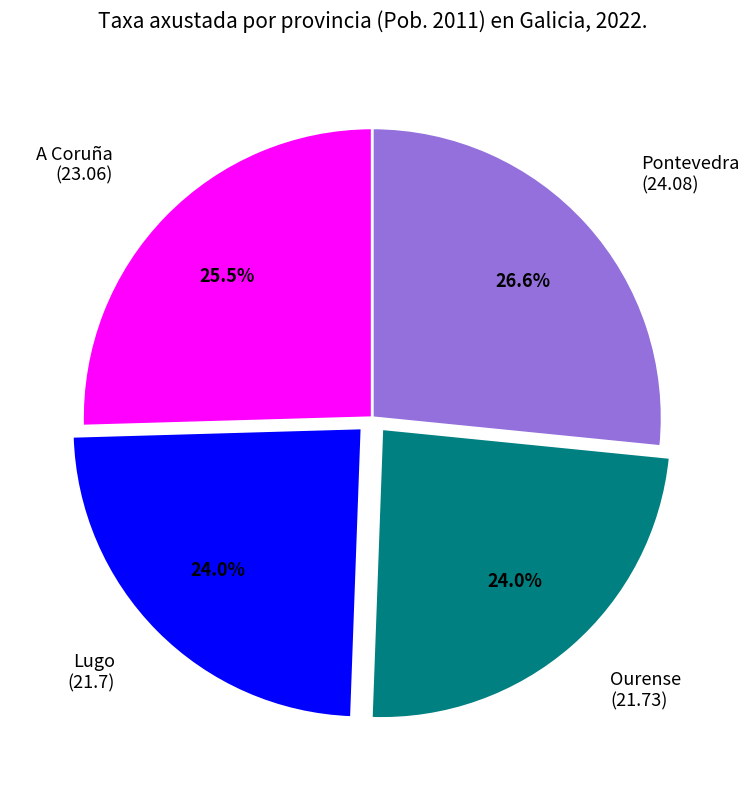

Does any single category account for the majority?

No